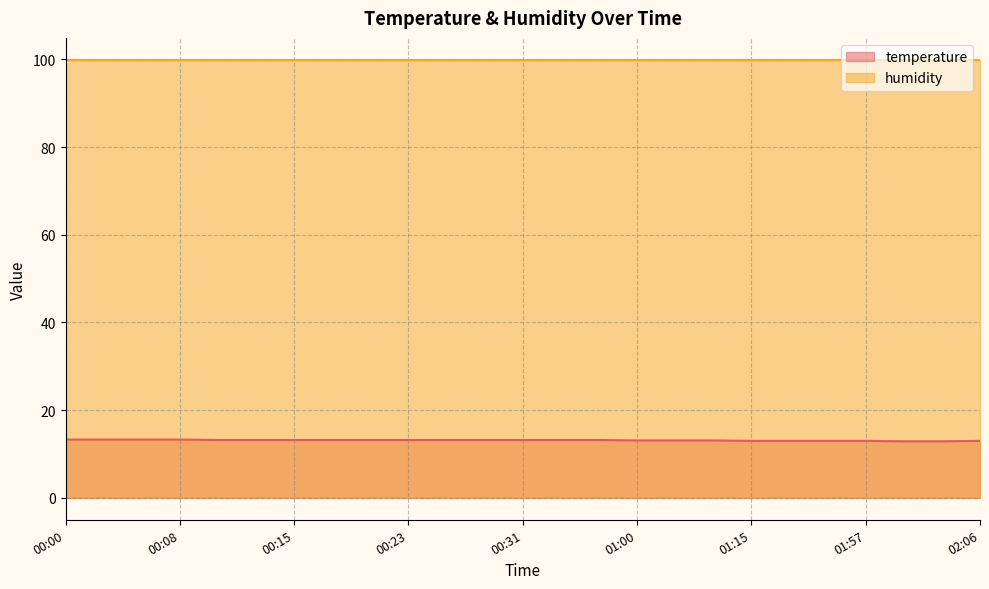

The chart shows a value of 13.2 at 00:23. True or false?

True